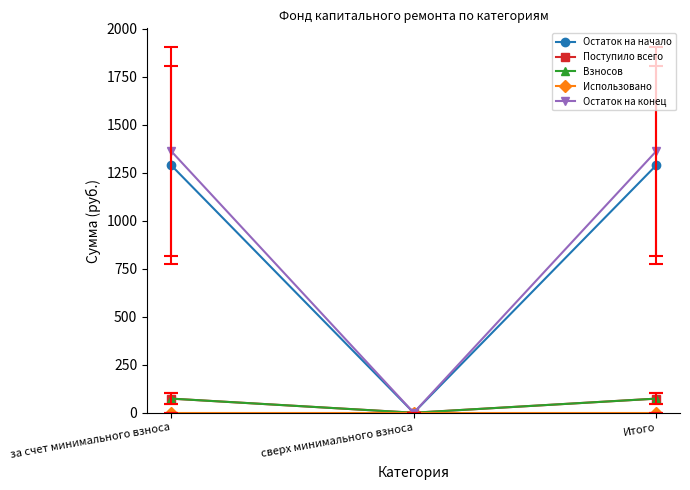

Is this an area chart (filled region under the line)?

No